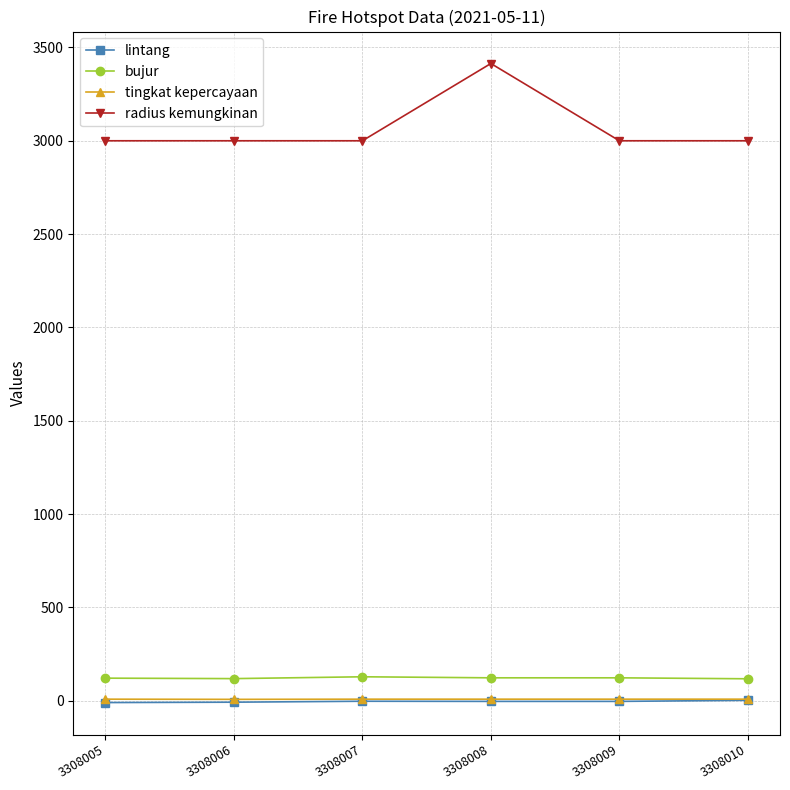

What is the total value across all series at 3308006?

3117.0